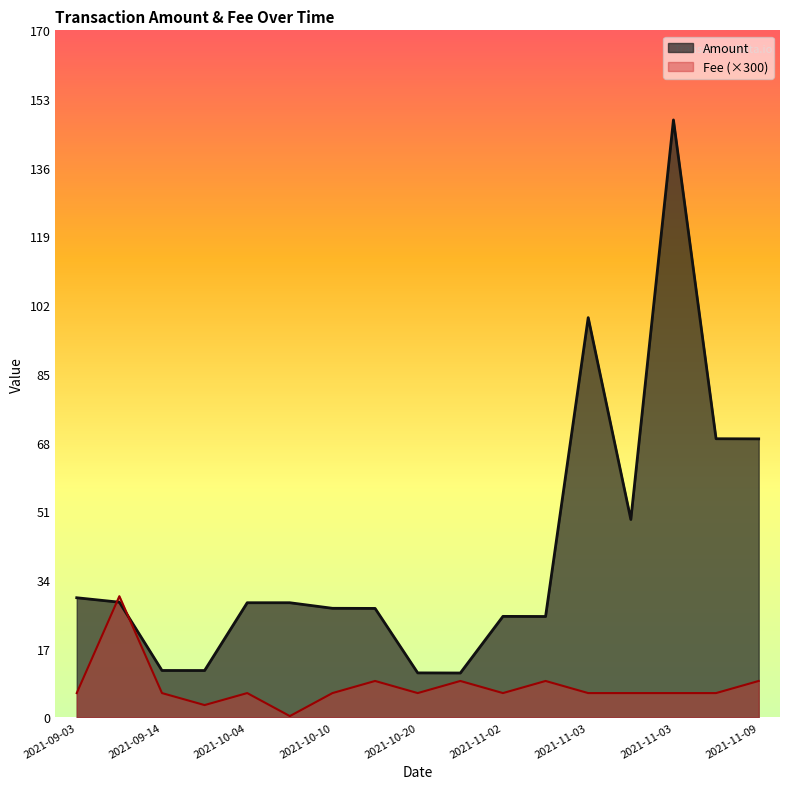

Read the Amount value at 2021-09-03.

29.6